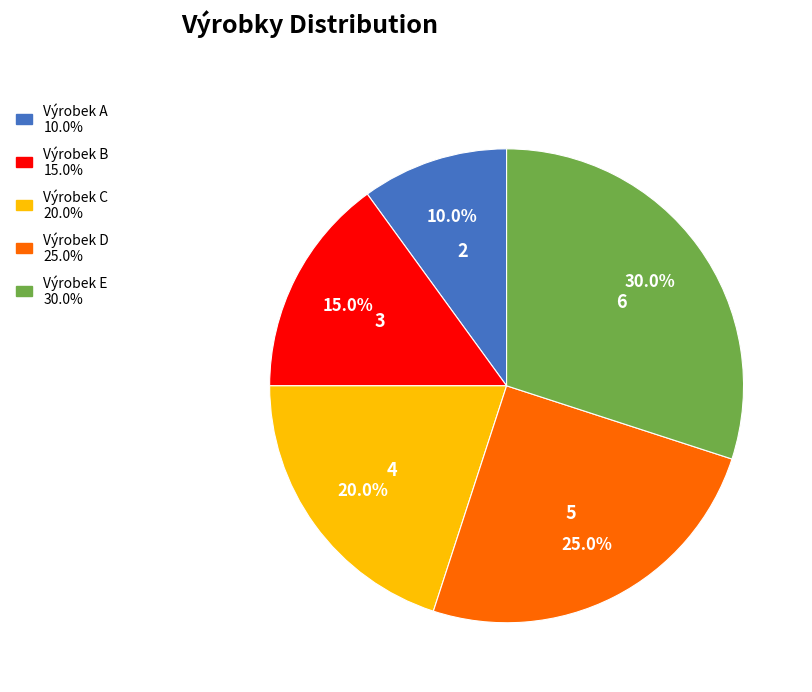

What is the ratio of the value at Výrobek A to the value at Výrobek B?

0.7